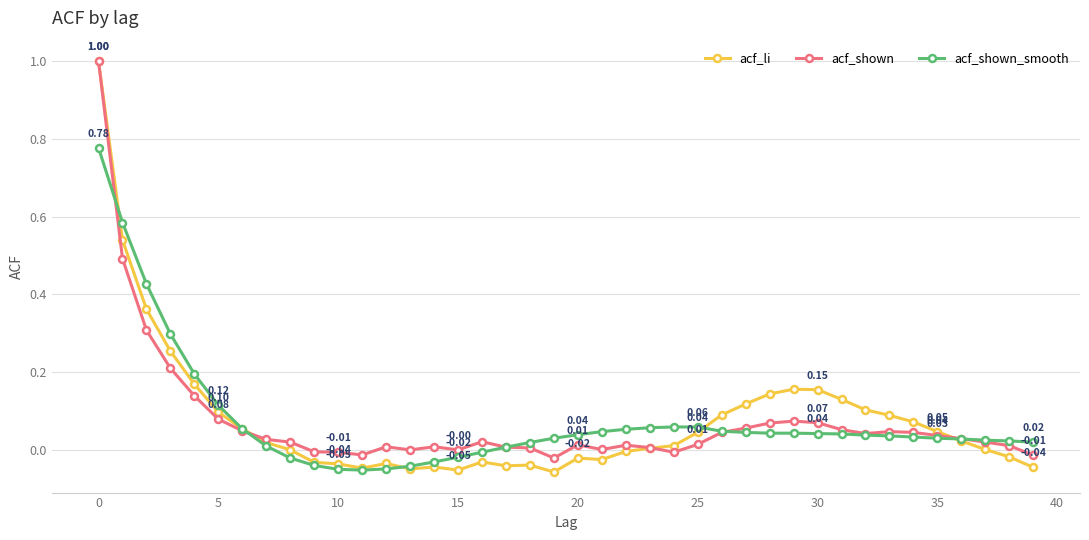

Which series has the widest spread of values?

acf_li